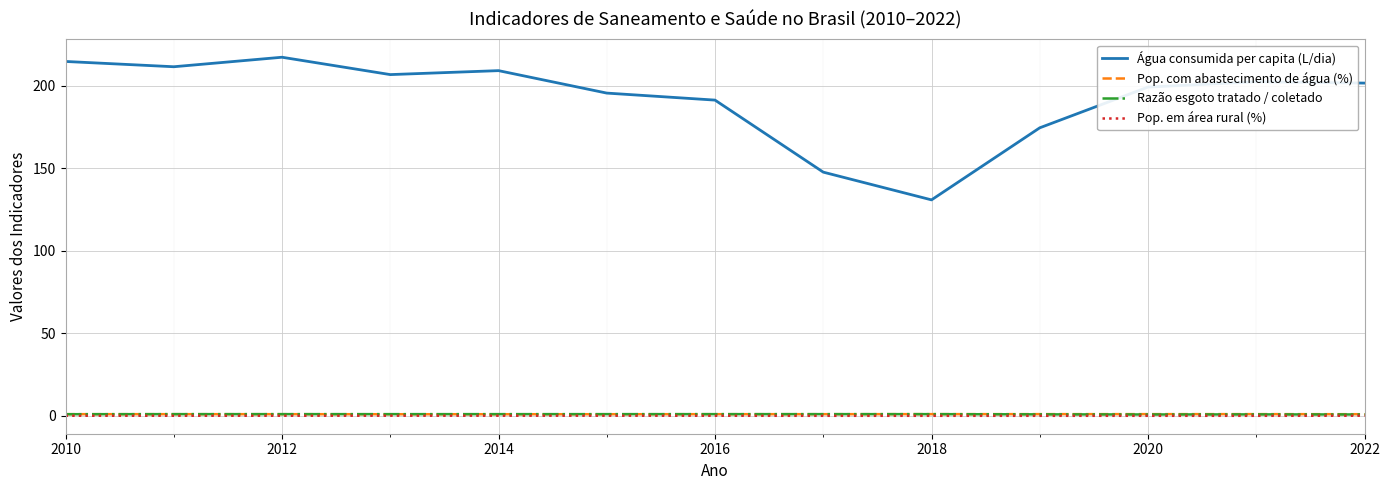

True or false: Água consumida per capita (L/dia) and Pop. em área rural (%) cross at least once.

False